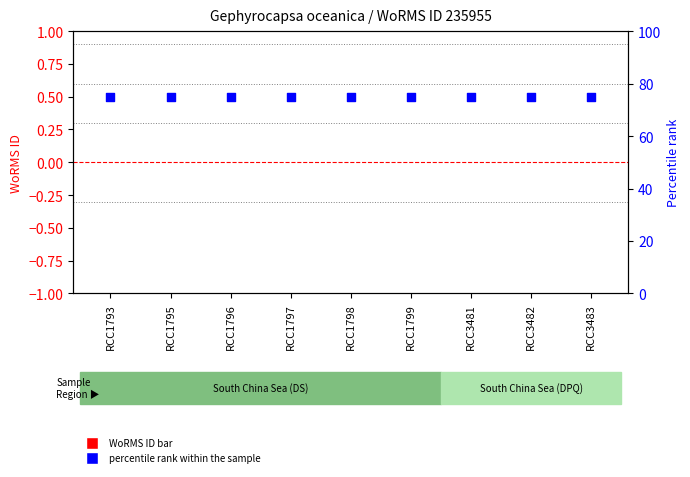

At how many categories does at least one series exceed 55?

9